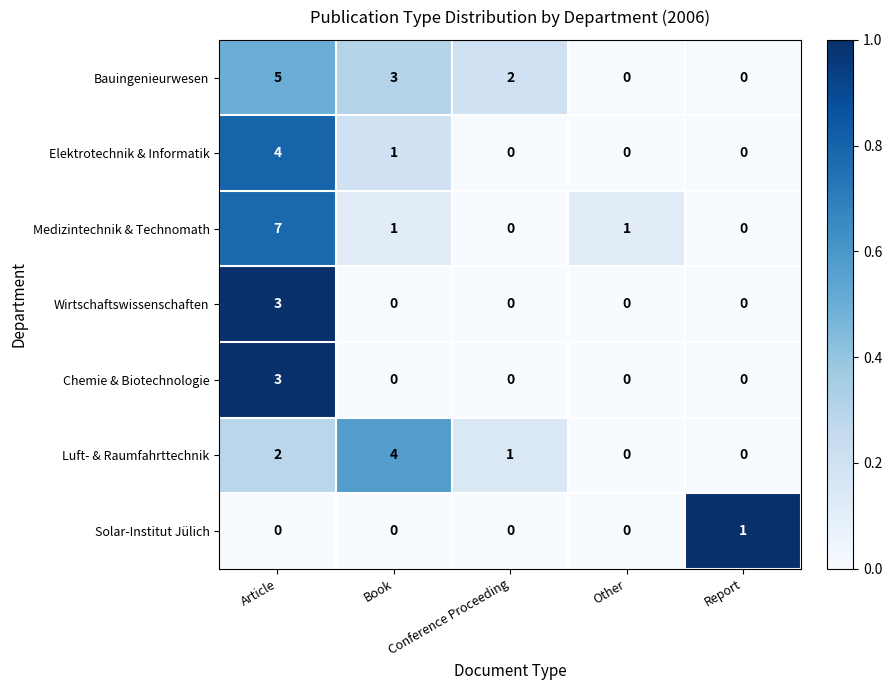

Which series has the largest range (max minus min)?

Medizintechnik & Technomath